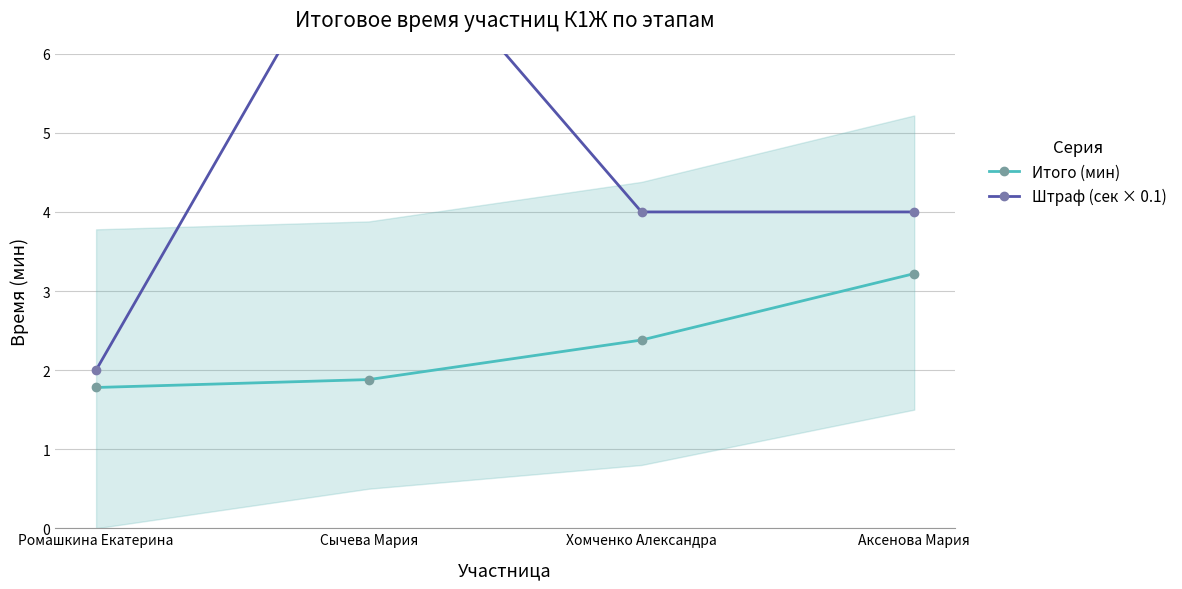

Is this an area chart (filled region under the line)?

No